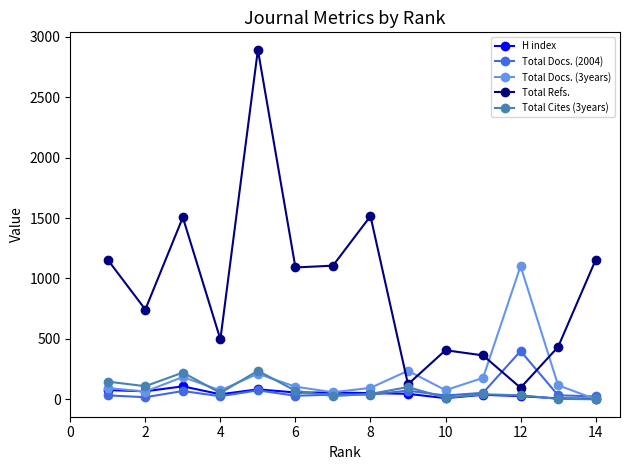

Which series has the widest spread of values?

Total Refs.